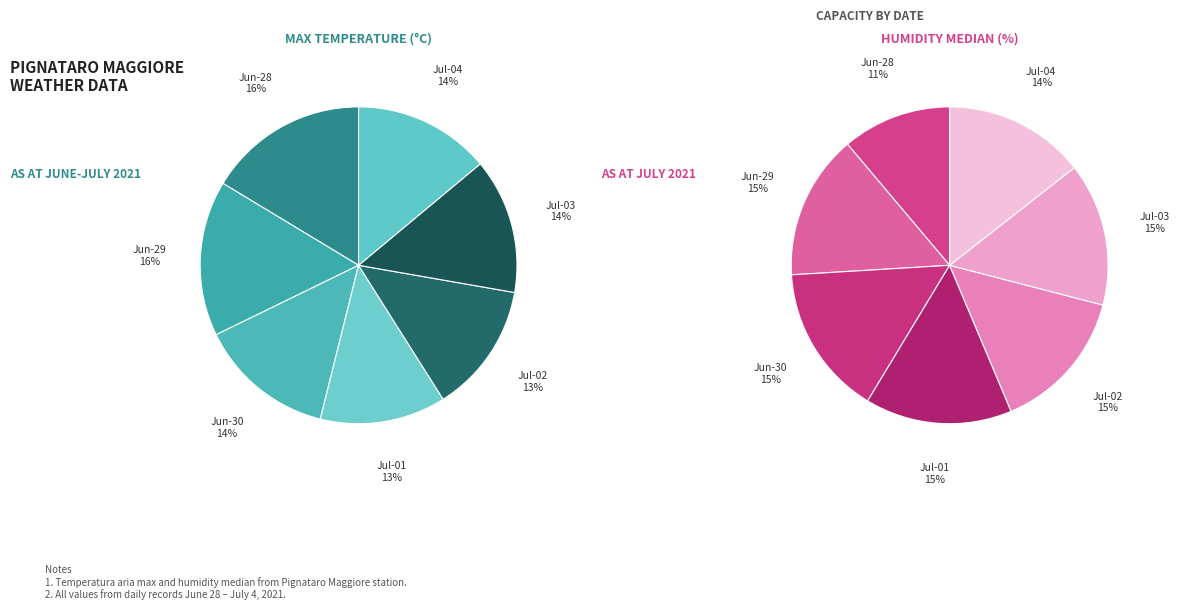

Count the number of slices in the pie.

7